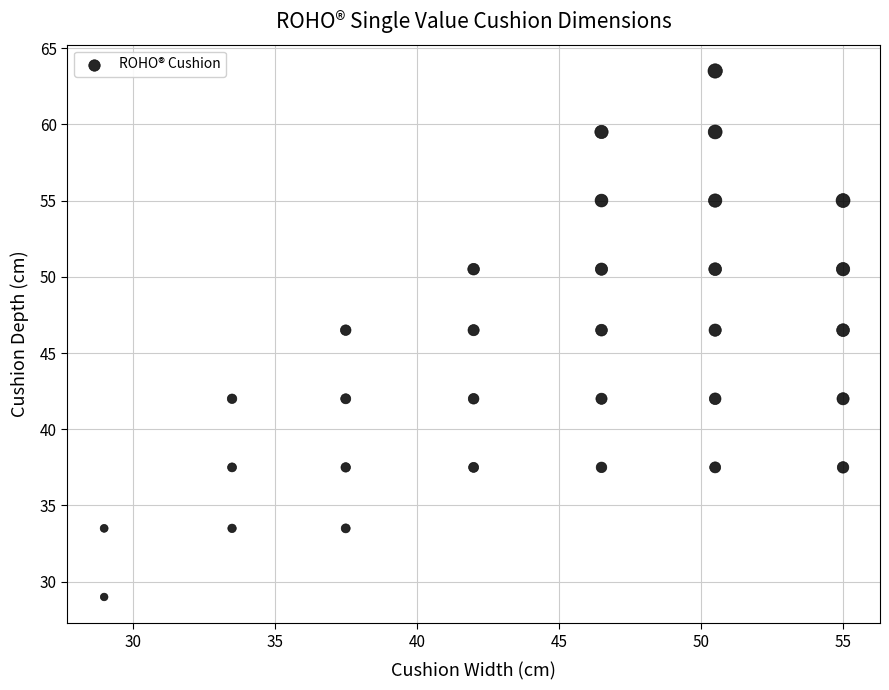

What is the range of Y values (max minus min)?

34.5